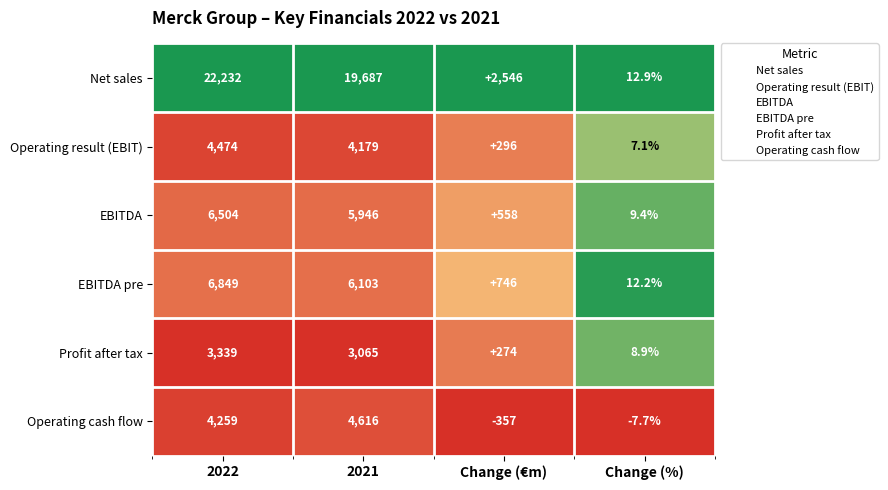

What is the difference between the second highest and minimum values in the Operating cash flow series?

4616.0